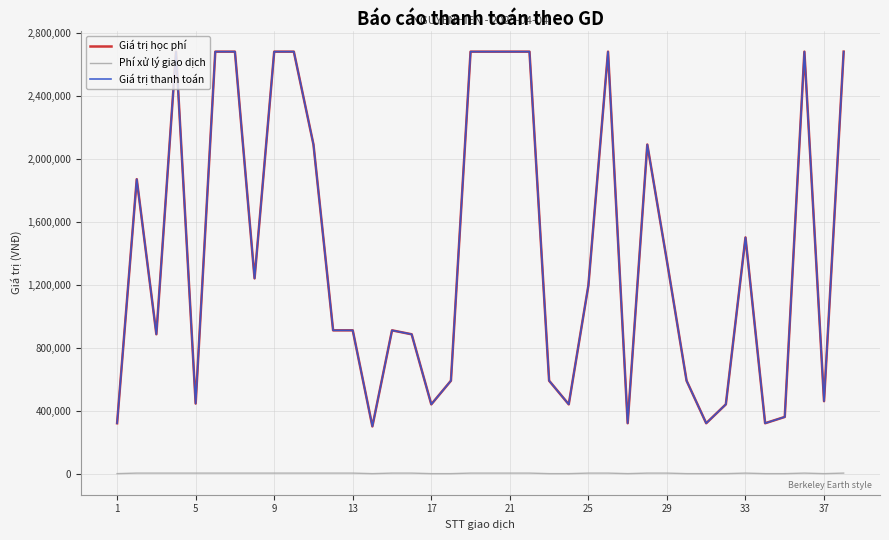

Does the chart display data point markers on the line(s)?

No